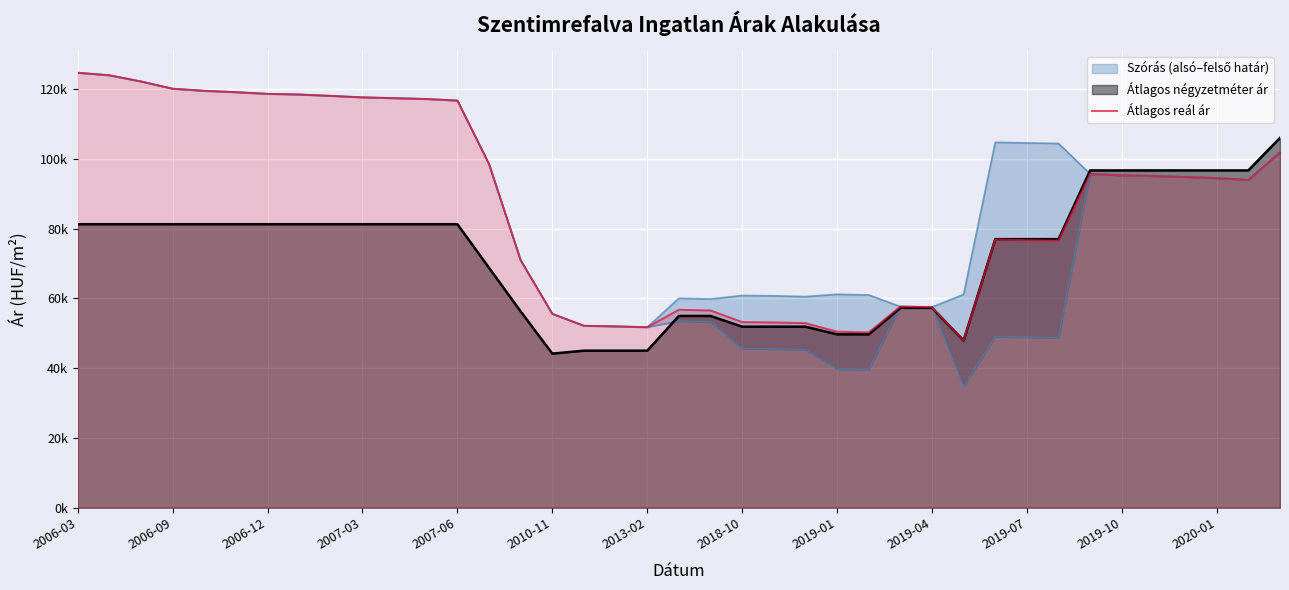

What is the maximum value shown in the chart?

124664